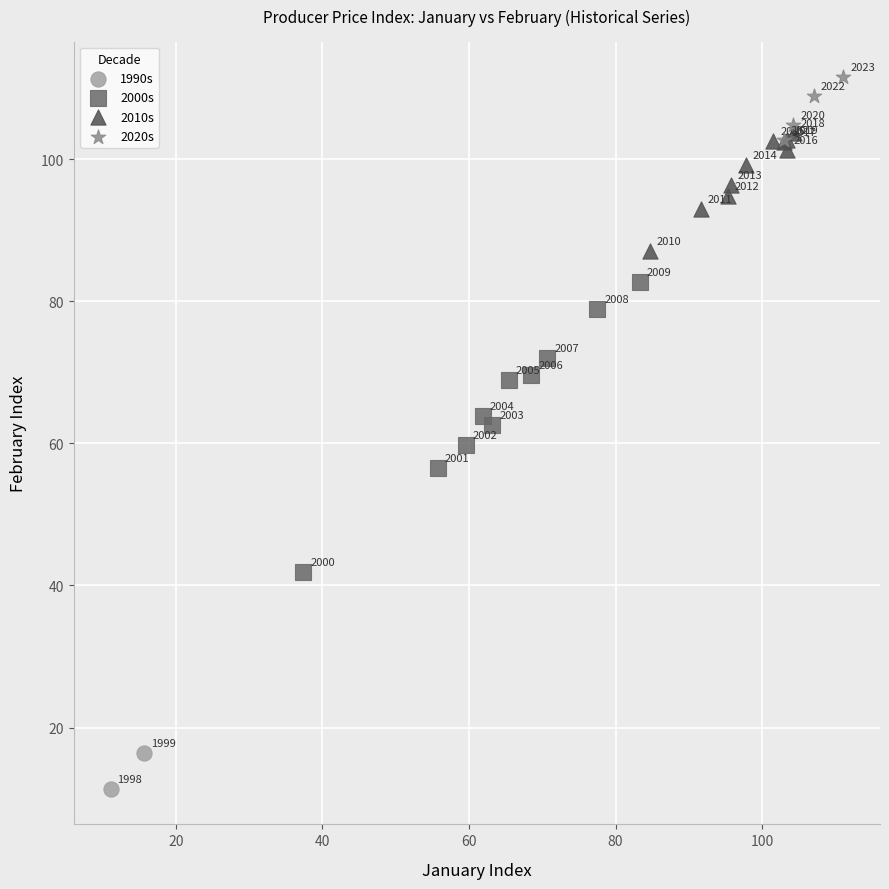

Which series has the widest spread of Y values?

2000s